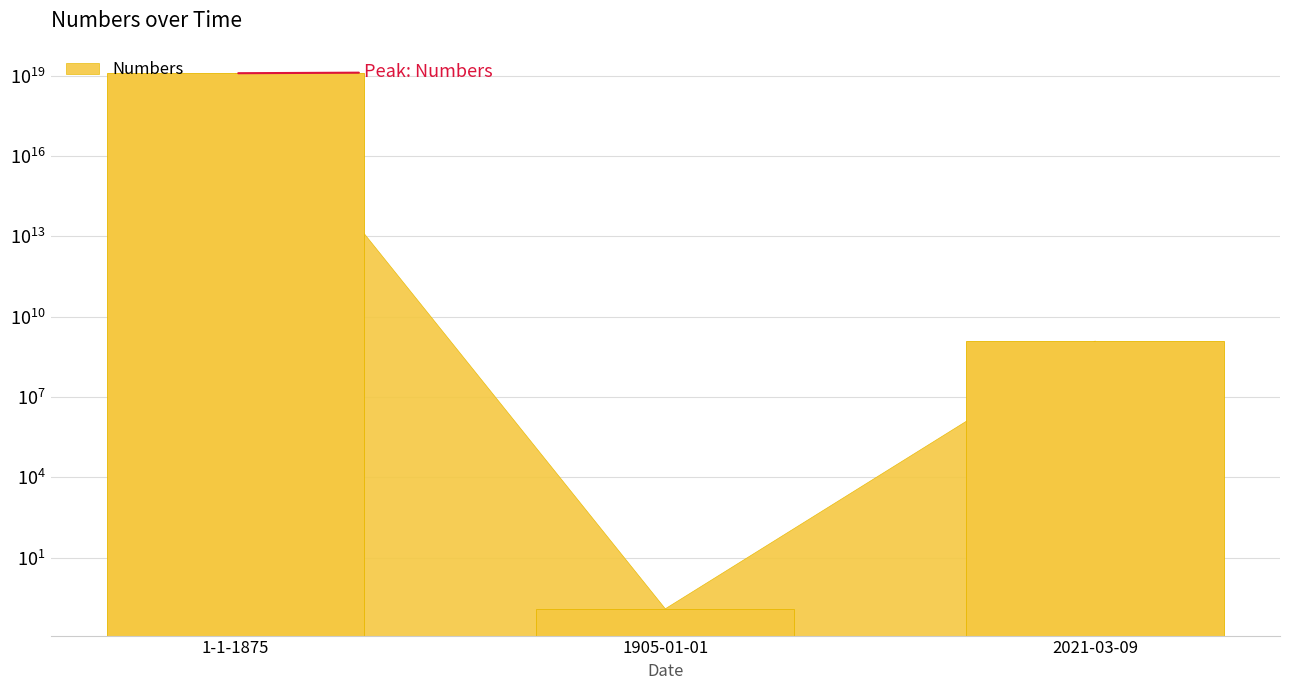

Is it true that the value at 2021-03-09 is 1234567890.1?

True